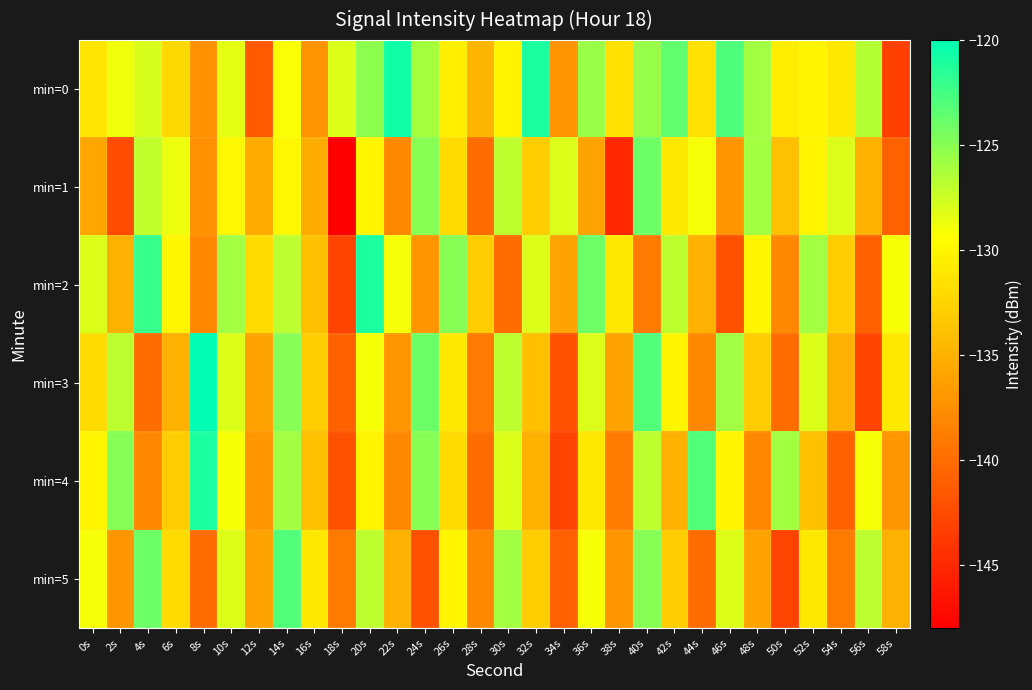

Between 0s and 48s, which is larger?

48s